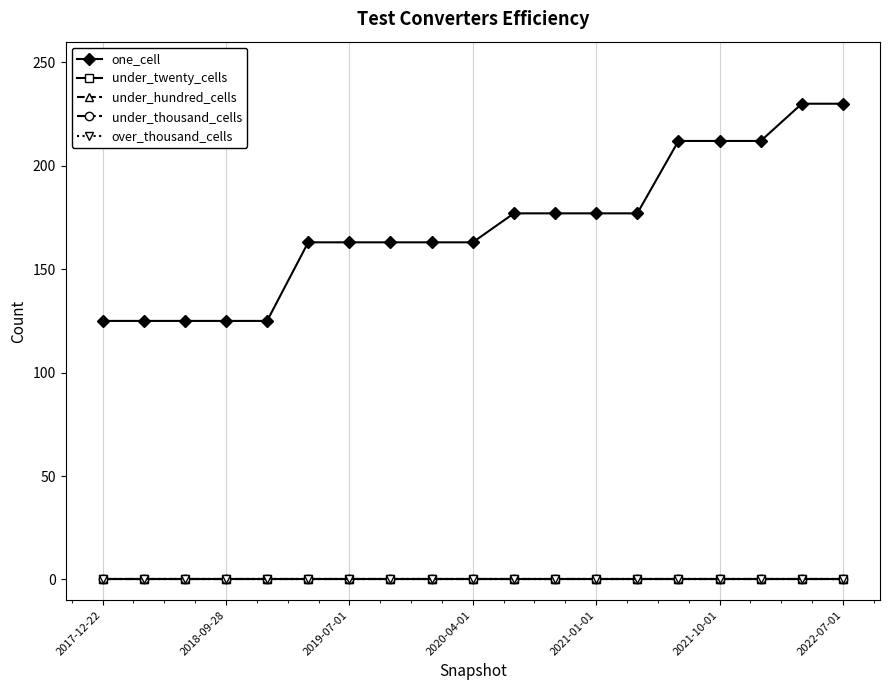

Does the chart have visible grid lines?

Yes